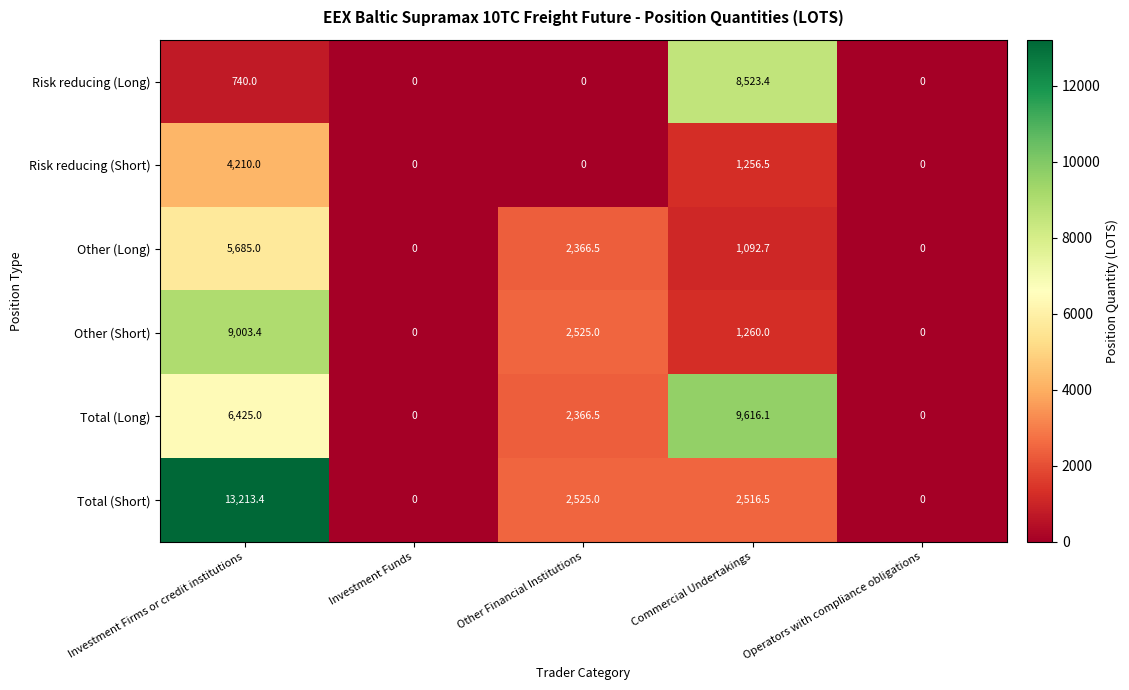

How many values in Total (Long) are above zero?

3